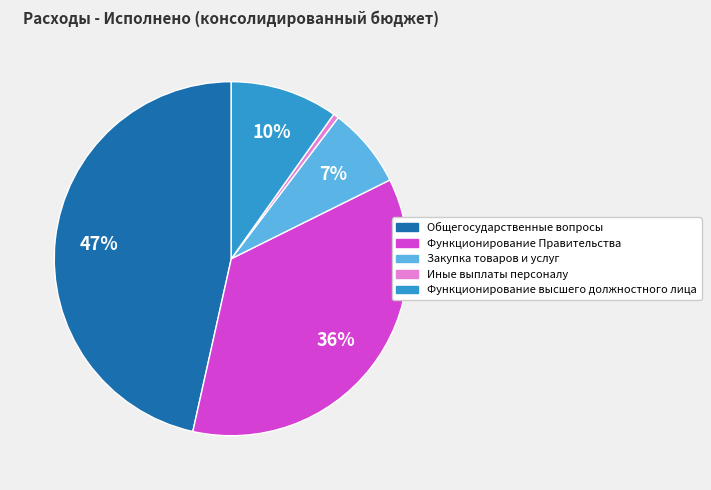

Is it true that Закупка товаров и услуг is 18% of the pie?

False